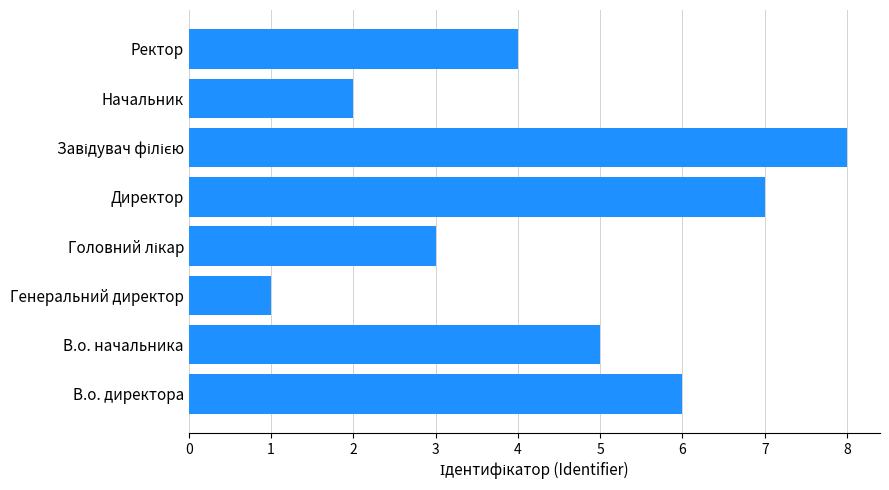

Approximately how many times larger is the value at Ректор compared to Директор?

0.6